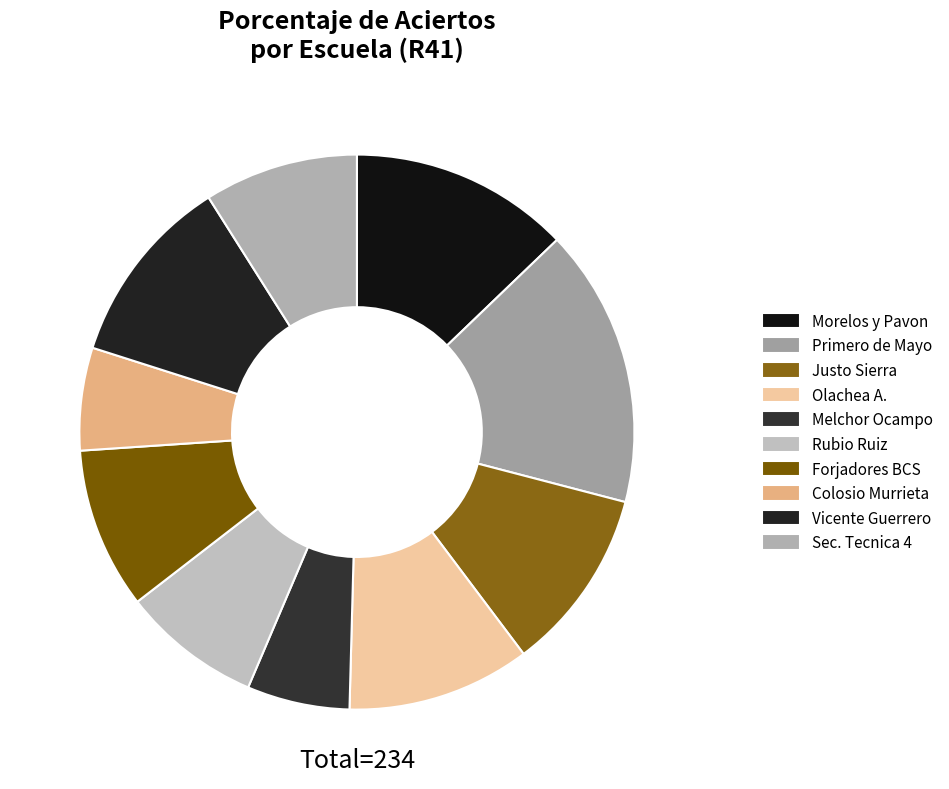

Count the number of slices in the pie.

10